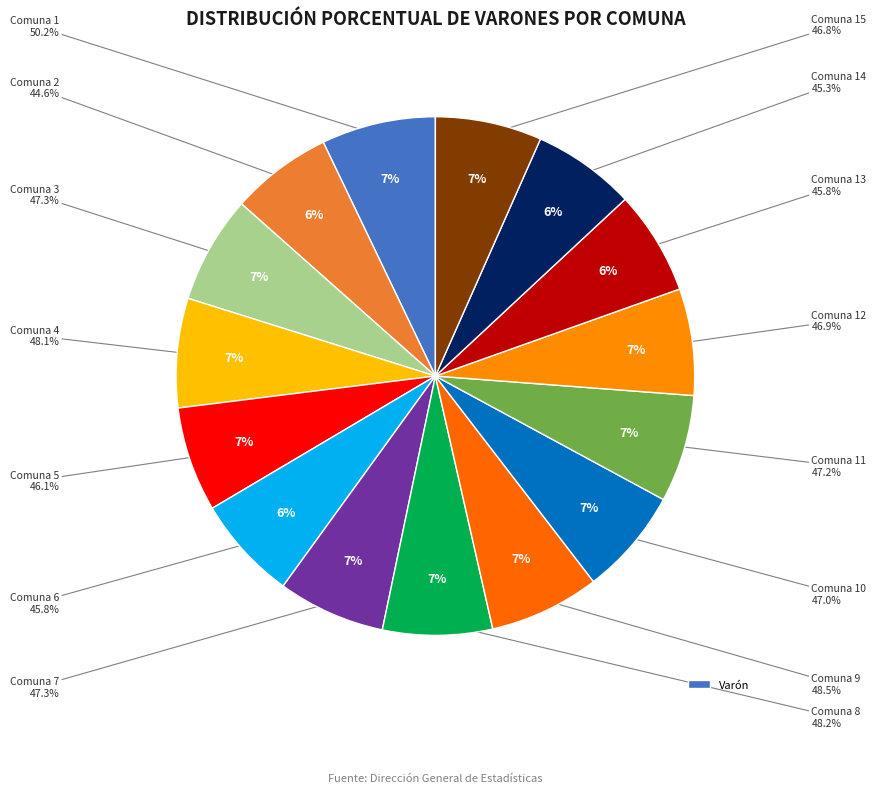

To the nearest percent, what is the combined percentage of 6 and 4?

13%